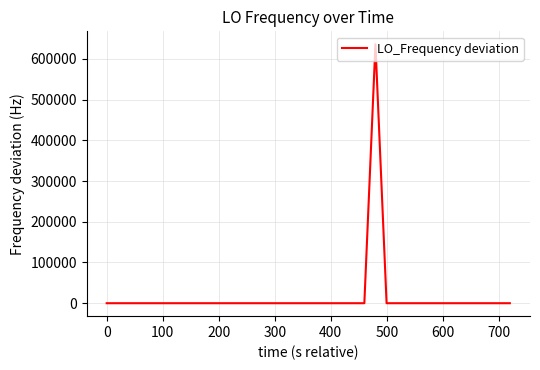

What is the maximum value shown in the chart?

635706.5